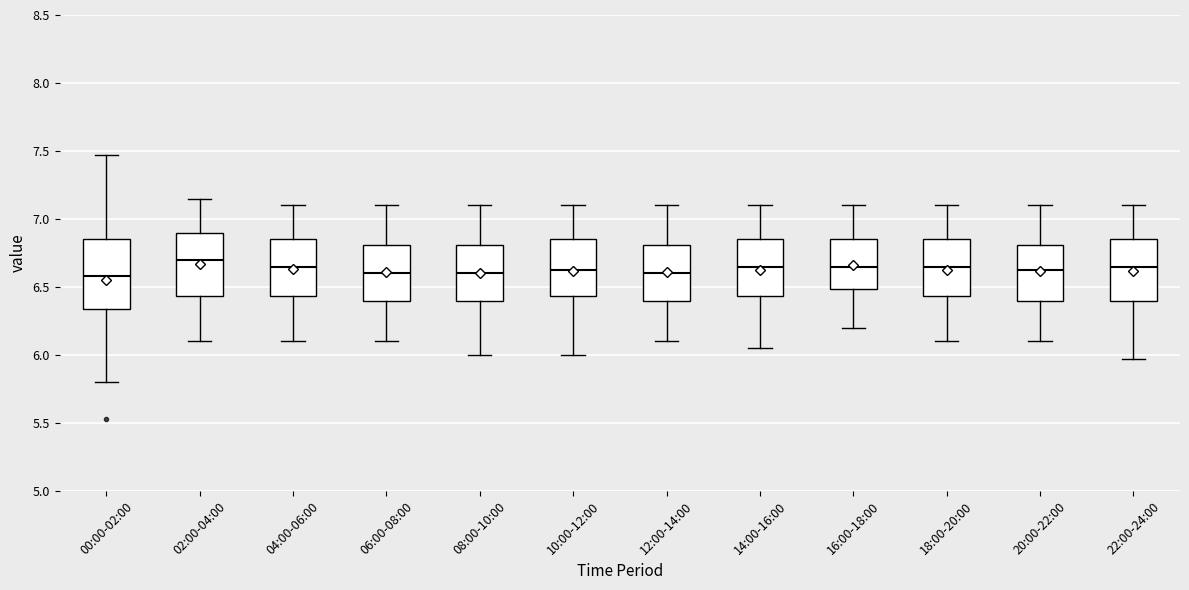

Reading left to right, transcribe this box plot: for each box, give where its median line is, the range the box spans, and where its two whiskers end, as read against the y-axis. The values are not printed on the chart, so give them approximately, as read against the axis.

00:00-02:00: median 6.60, box 6.35 to 6.85, whiskers 5.80 to 7.45
02:00-04:00: median 6.70, box 6.45 to 6.90, whiskers 6.10 to 7.15
04:00-06:00: median 6.65, box 6.45 to 6.85, whiskers 6.10 to 7.10
06:00-08:00: median 6.60, box 6.40 to 6.80, whiskers 6.10 to 7.10
08:00-10:00: median 6.60, box 6.40 to 6.80, whiskers 6.00 to 7.10
10:00-12:00: median 6.65, box 6.45 to 6.85, whiskers 6.00 to 7.10
12:00-14:00: median 6.60, box 6.40 to 6.80, whiskers 6.10 to 7.10
14:00-16:00: median 6.65, box 6.45 to 6.85, whiskers 6.05 to 7.10
16:00-18:00: median 6.65, box 6.50 to 6.85, whiskers 6.20 to 7.10
18:00-20:00: median 6.65, box 6.45 to 6.85, whiskers 6.10 to 7.10
20:00-22:00: median 6.65, box 6.40 to 6.80, whiskers 6.10 to 7.10
22:00-24:00: median 6.65, box 6.40 to 6.85, whiskers 5.95 to 7.10